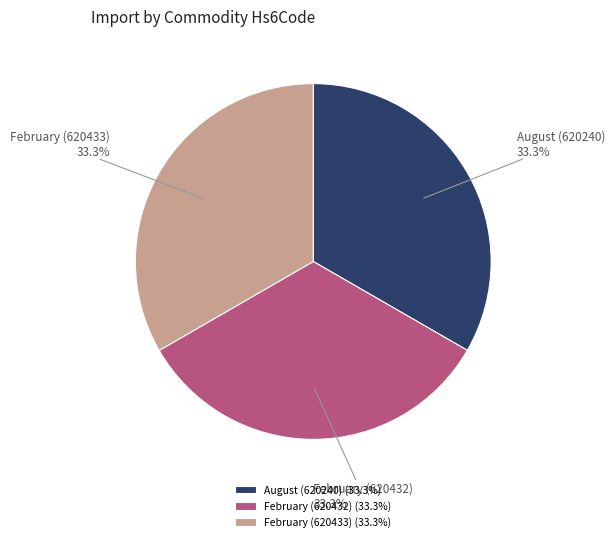

Count the number of slices in the pie.

3